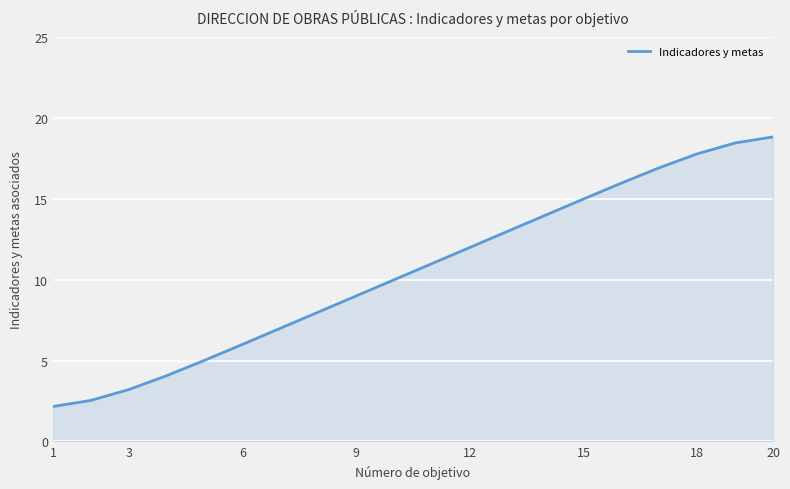

Reading left to right, what are all the values shown in this chart?

2.2	2.5	3.2	4.1	5.0	6.0	7.0	8.0	9.0	10.0	11.0	12.0	13.0	14.0	15.0	16.0	16.9	17.8	18.5	18.8